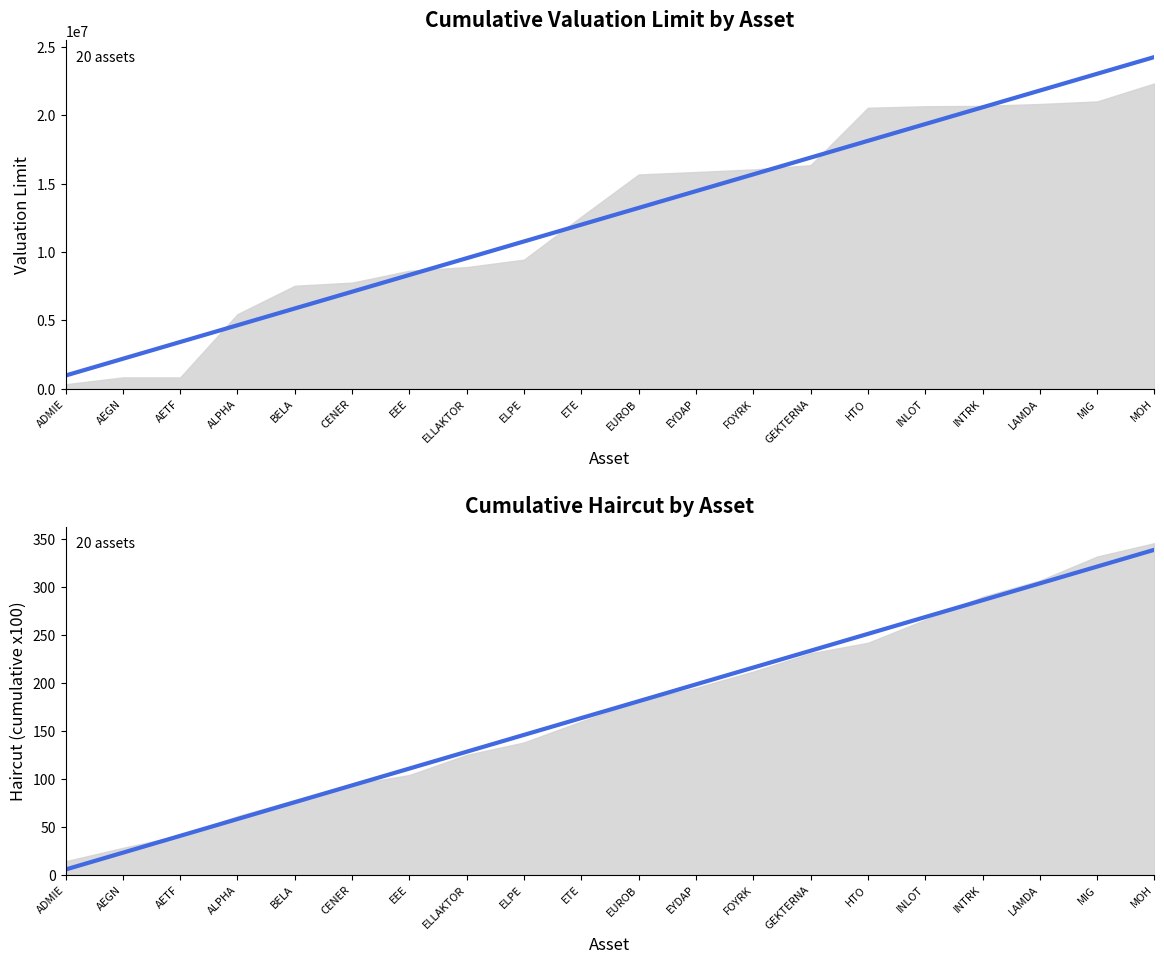

What is the difference between the maximum and minimum values in the Trend (Valuation Limit) series?

23308338.5